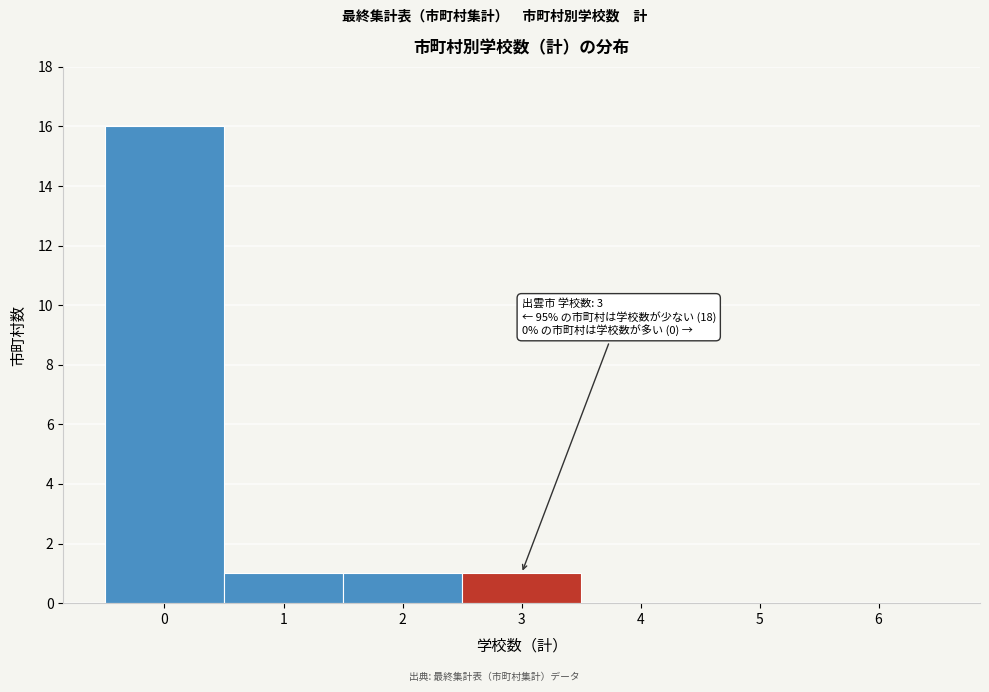

Reading left to right, what are all the values shown in this chart?

0=16	1=1	2=1	3=1	4=0	5=0	6=0